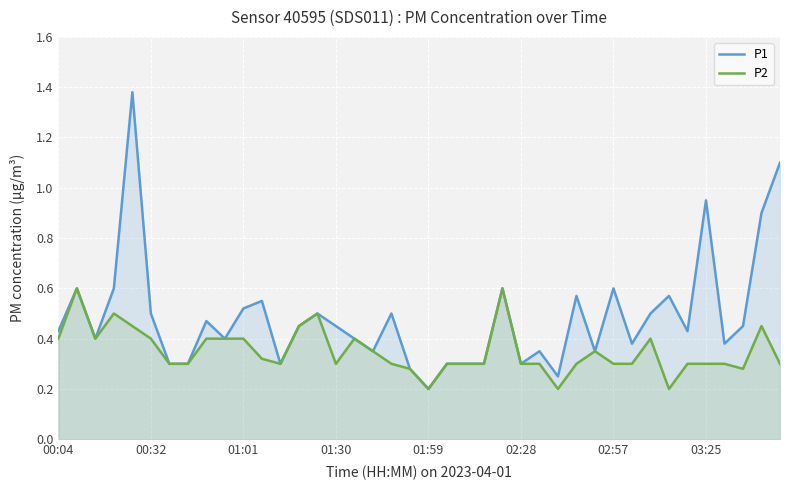

True or false: P1 has more than 2 interior local peaks.

True